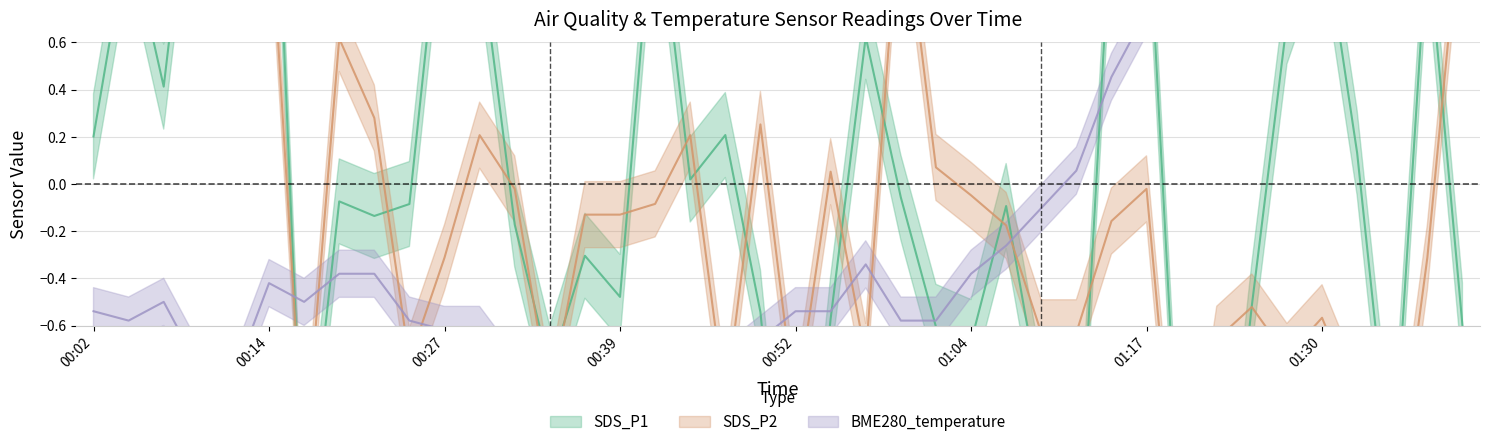

At how many categories does at least one series exceed 1?

18